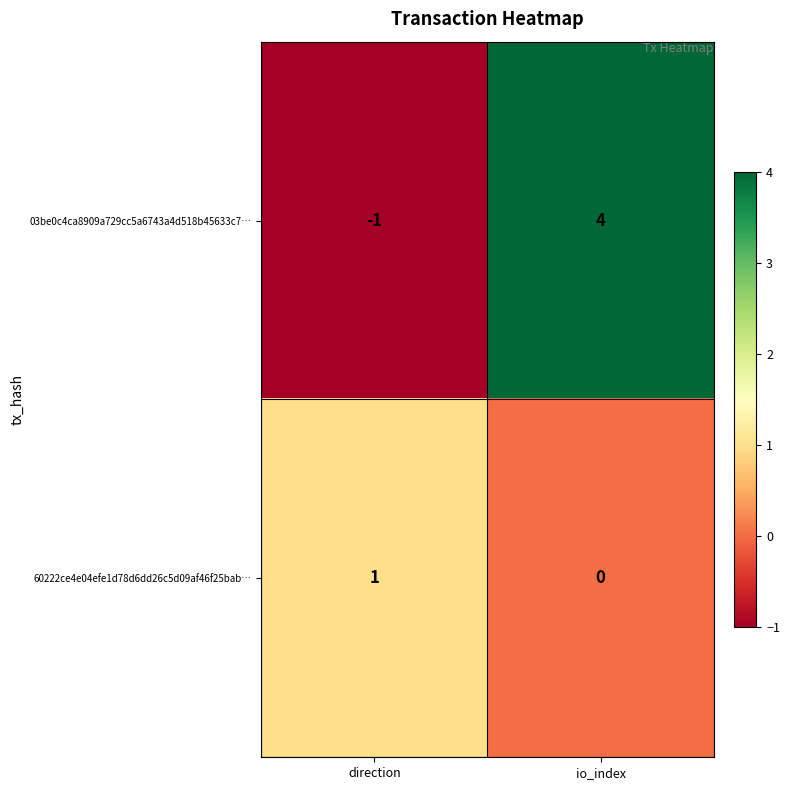

True or false: 03be0c4ca8909a729cc5a6743a4d518b45633c7… has a value of 4 at io_index.

True